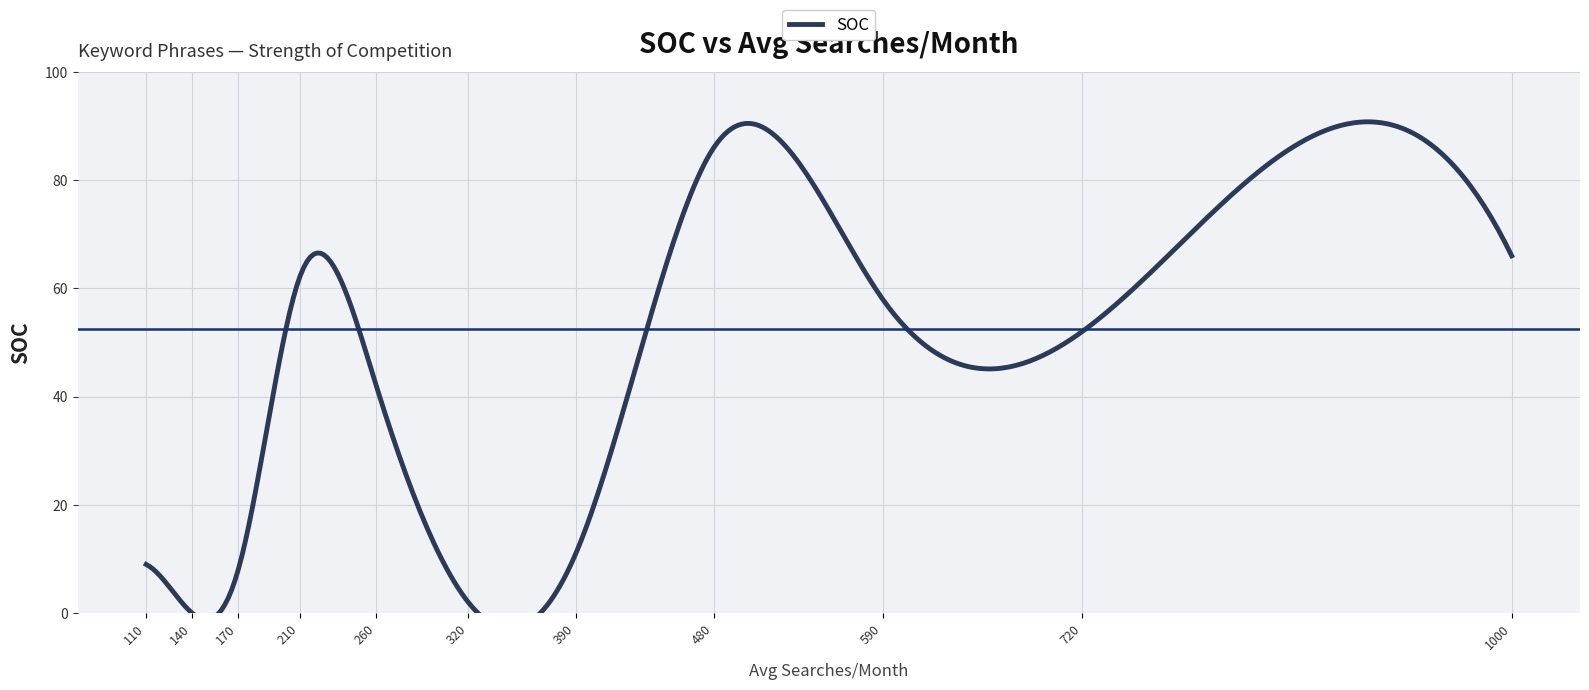

True or false: there are more than 2 points higher than both neighbors.

False